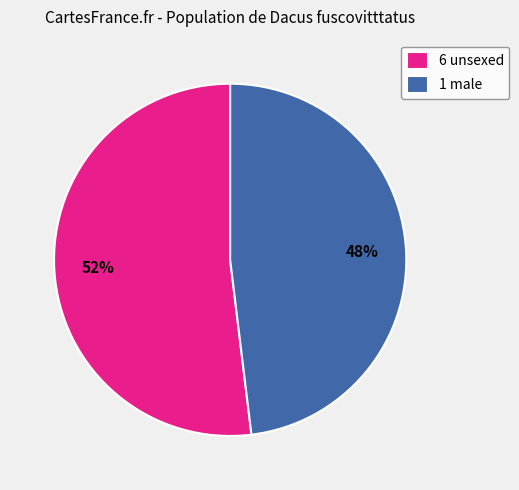

Combined, do 1 male and 6 unsexed account for over 50%?

Yes